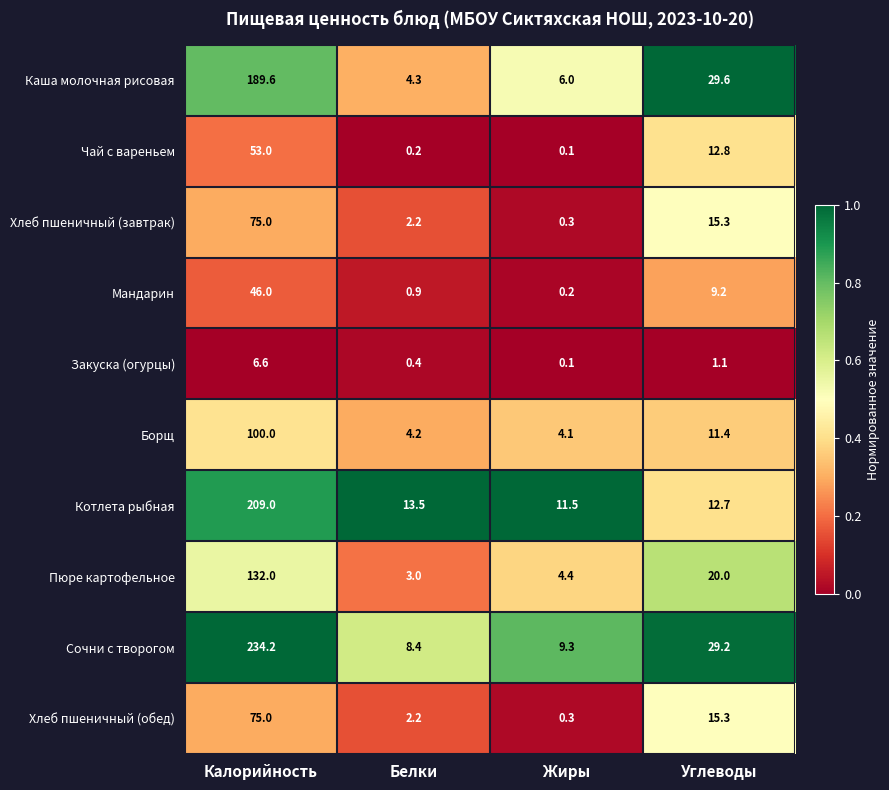

Which series has the widest spread of values?

Сочни с творогом